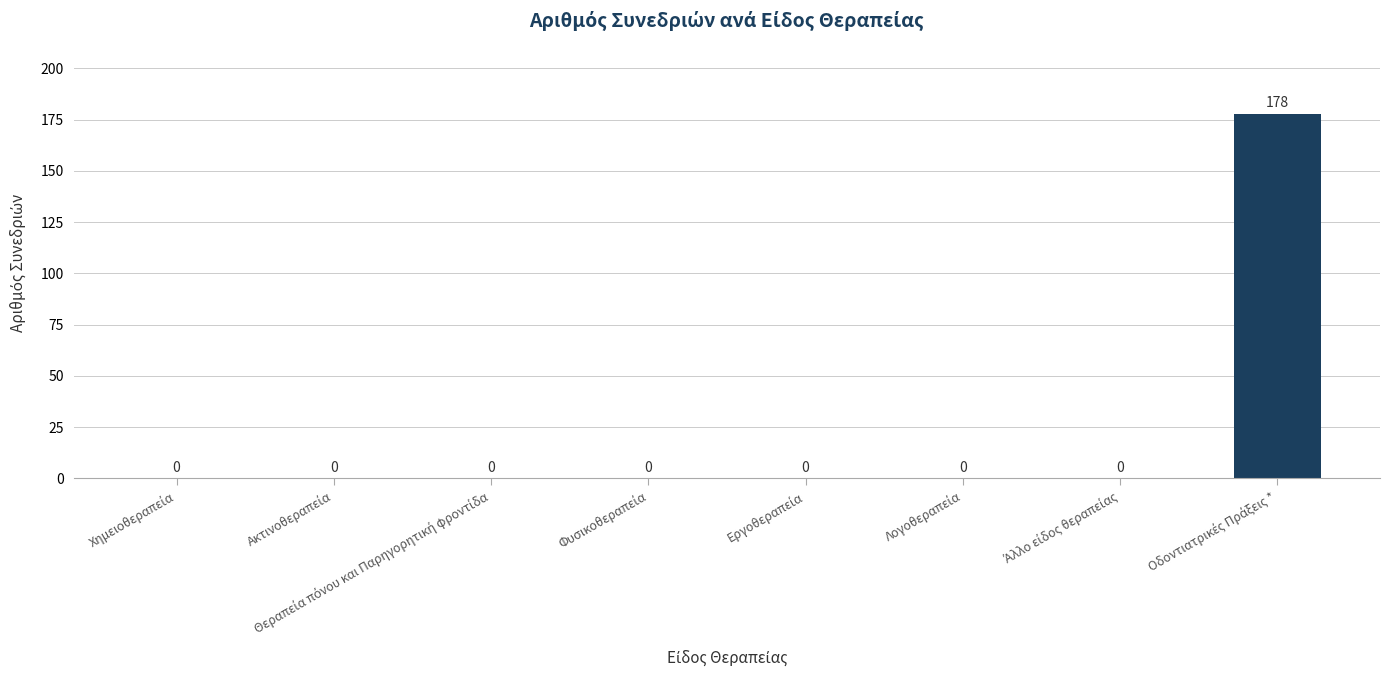

What is the sum of all values?

178